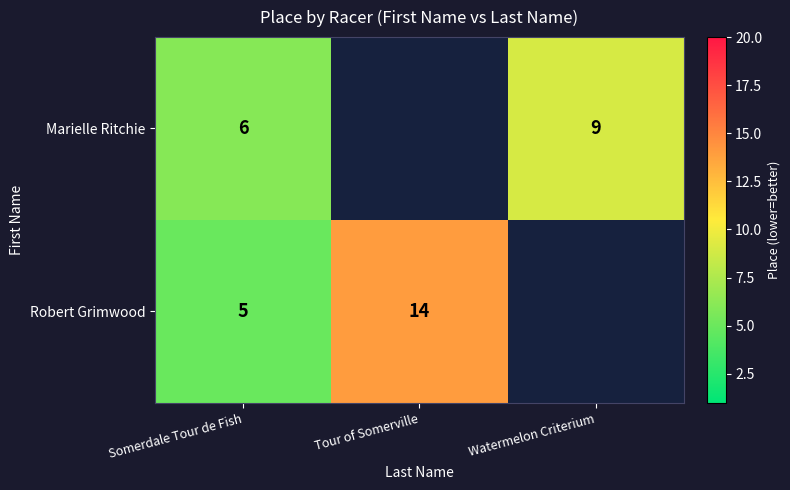

The value of Robert Grimwood at Somerdale Tour de Fish is 5. True or false?

True